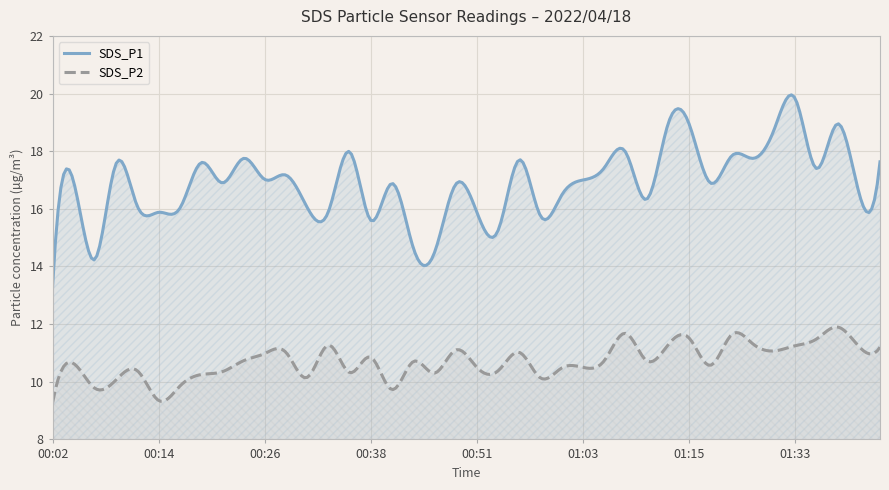

What is the difference between the maximum and minimum values in the SDS_P2 series?

2.6